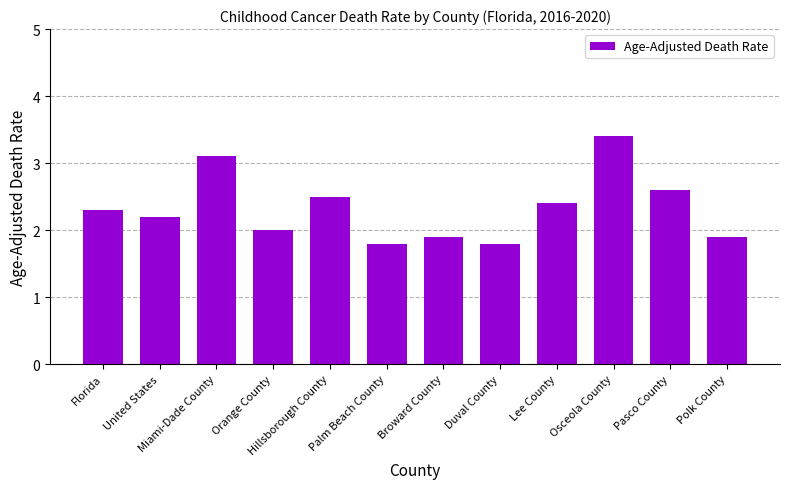

How many distinct data groups are displayed?

1